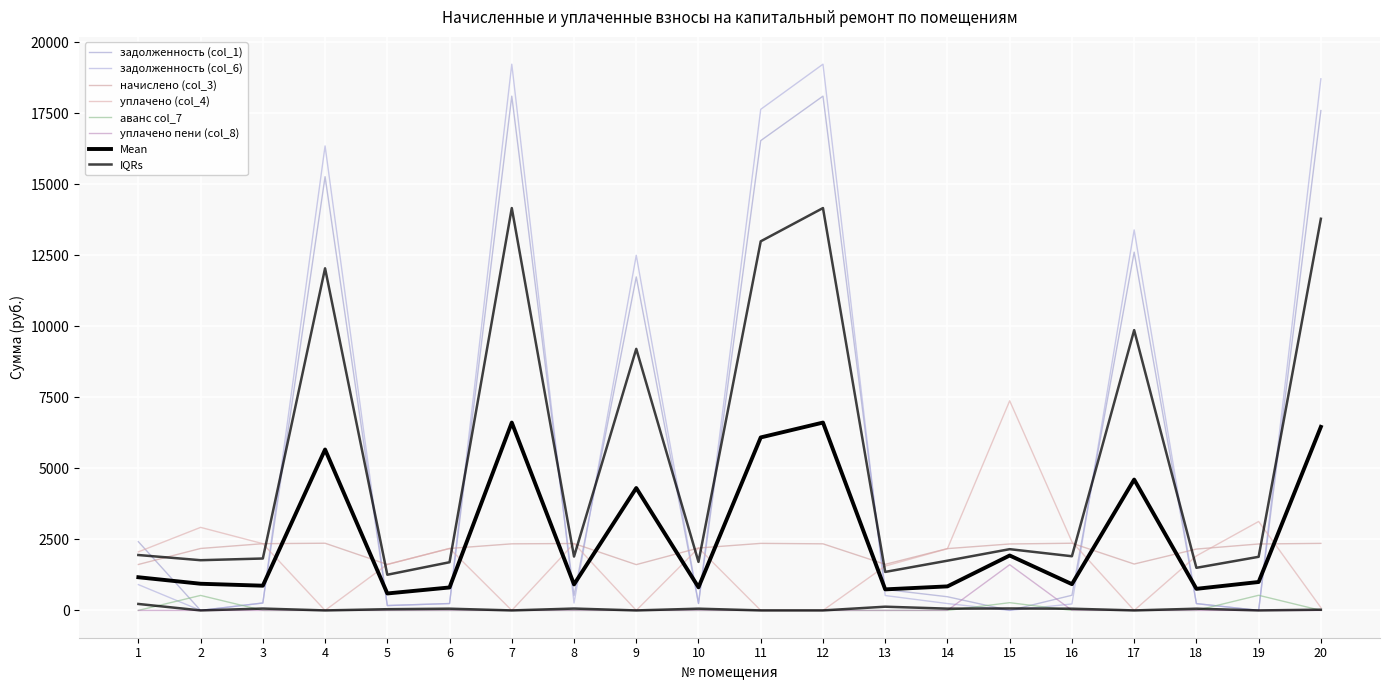

What is the value of the задолженность (col_1) point at the 1st from the left?

2418.5